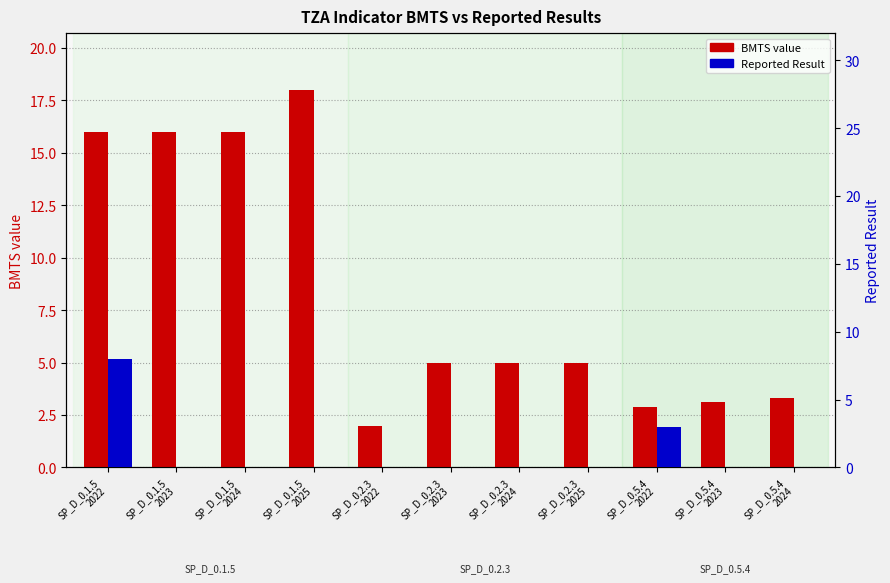

At SP_D_0.5.4
2024, list the series in order from largest to smallest.

BMTS value, Reported Result